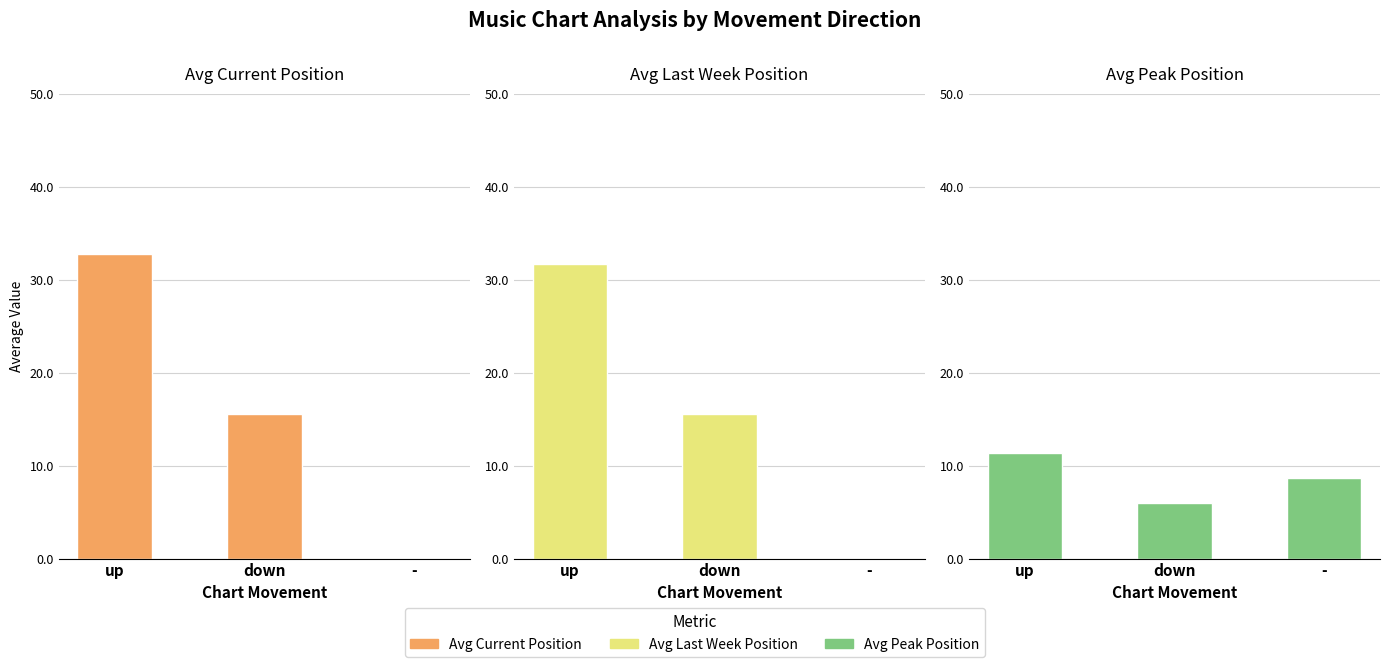

Reading right to left, transcribe all the data shown in this chart.

Avg Current Position: 0.0	15.5	32.8
Avg Last Week Position: 0.0	15.5	31.7
Avg Peak Position: 8.7	6.0	11.4